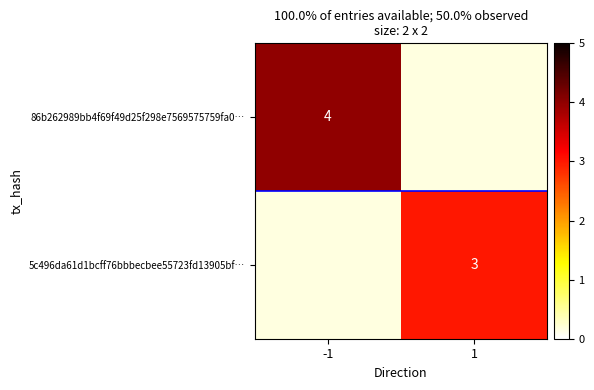

Which category has the highest value across all series?

-1